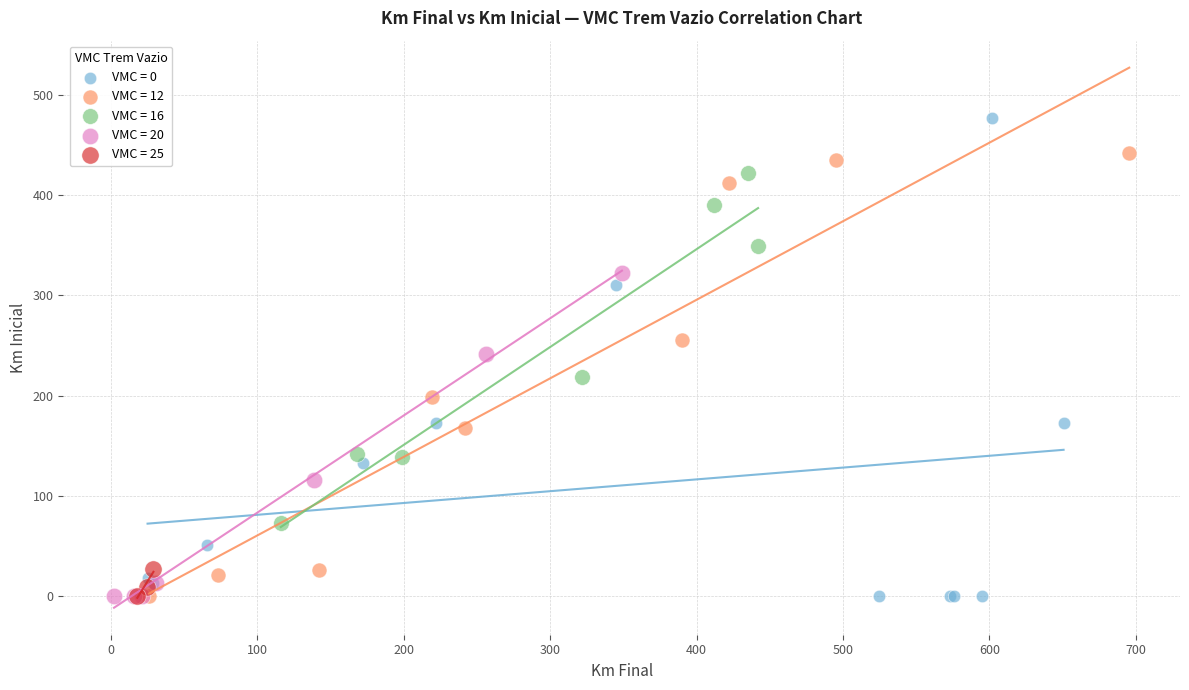

Which series reaches the maximum Y coordinate?

VMC = 0